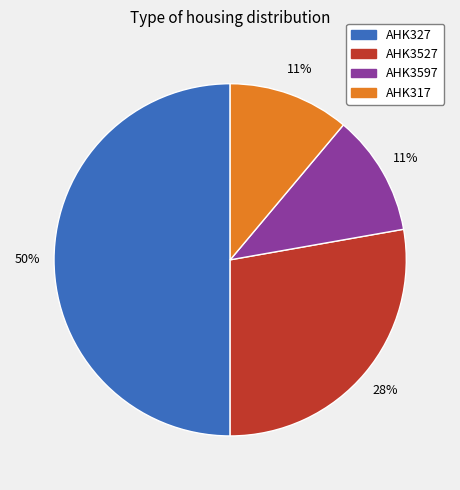

How many slices are in this pie chart?

4